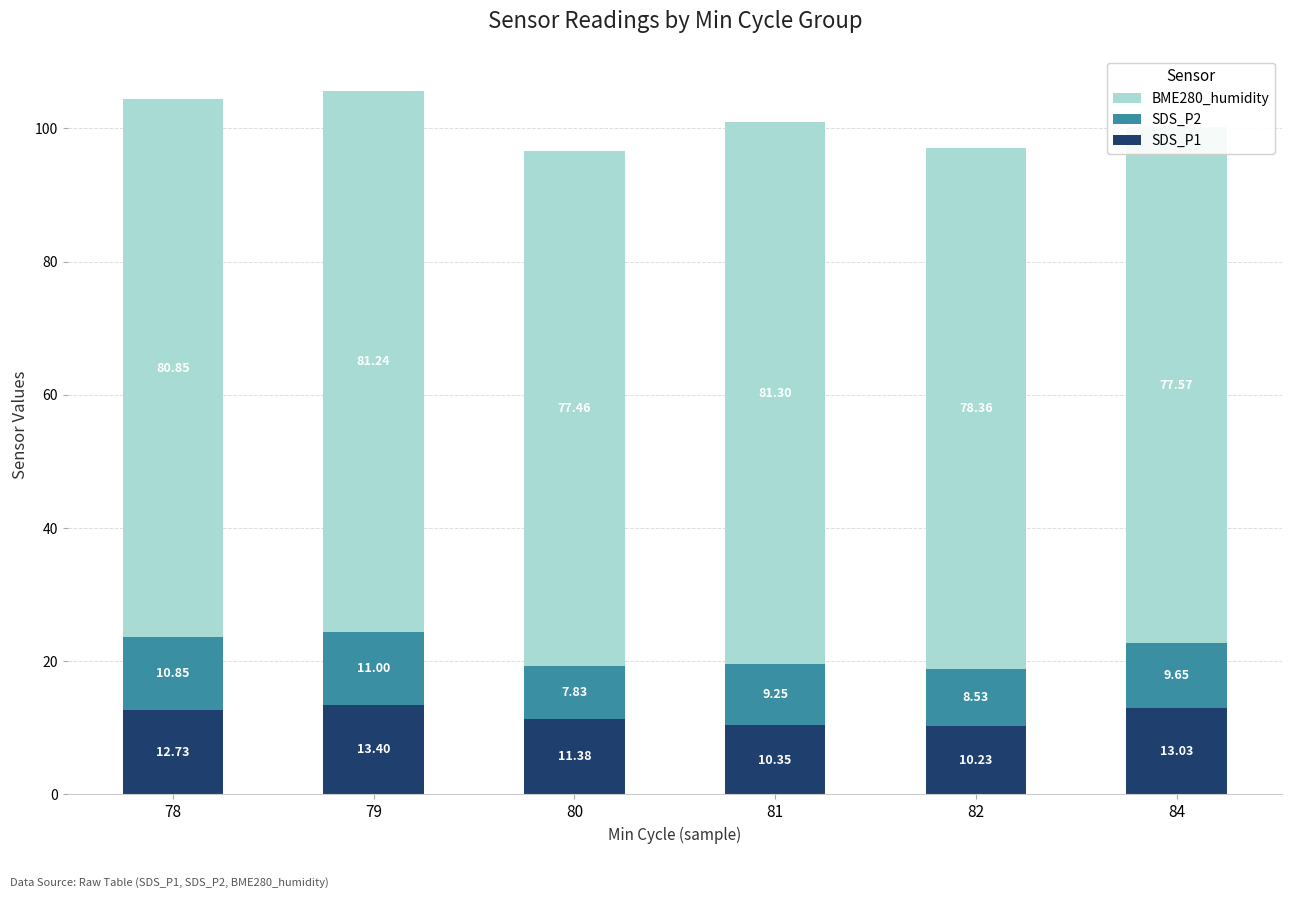

At which category is the sum across all series the highest?

79